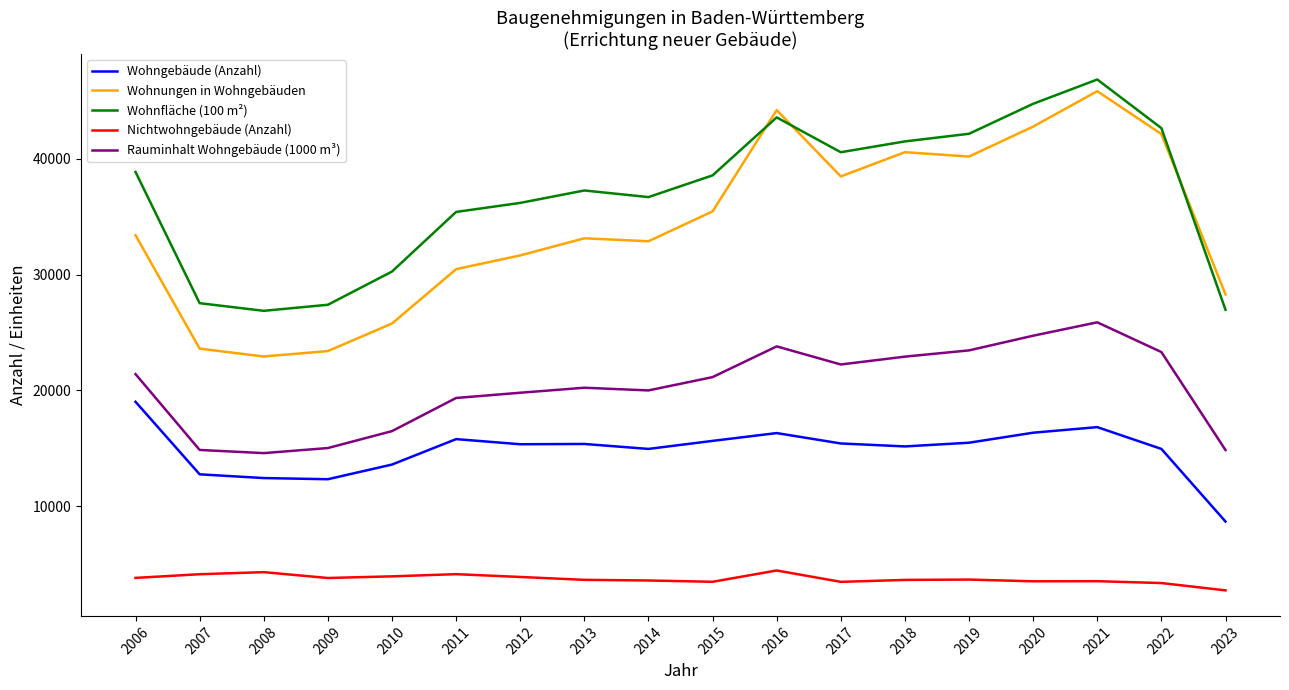

What are all the series names shown in the legend?

Wohngebäude (Anzahl), Wohnungen in Wohngebäuden, Wohnfläche (100 m²), Nichtwohngebäude (Anzahl), Rauminhalt Wohngebäude (1000 m³)